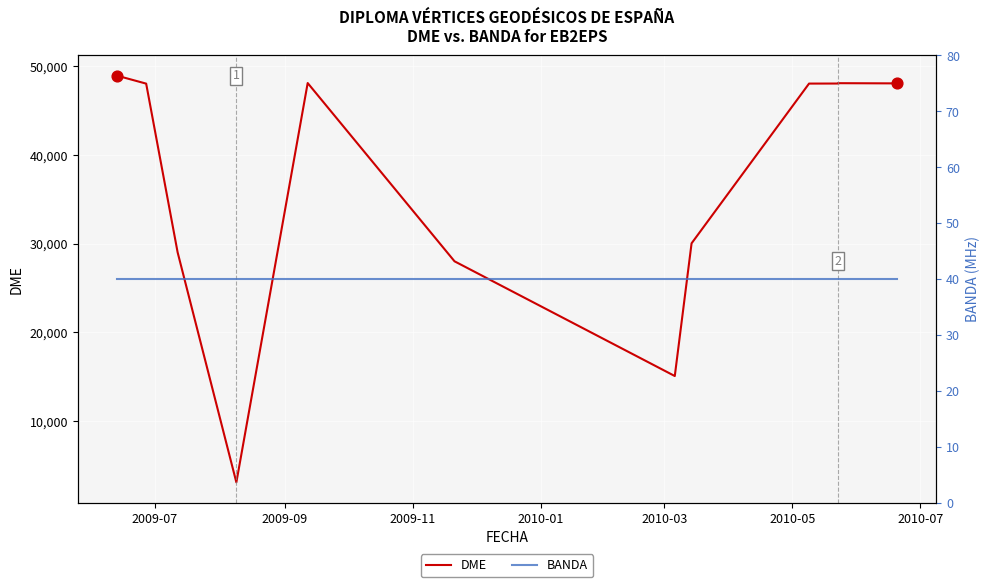

At which category is the sum across all series the highest?

2009-07